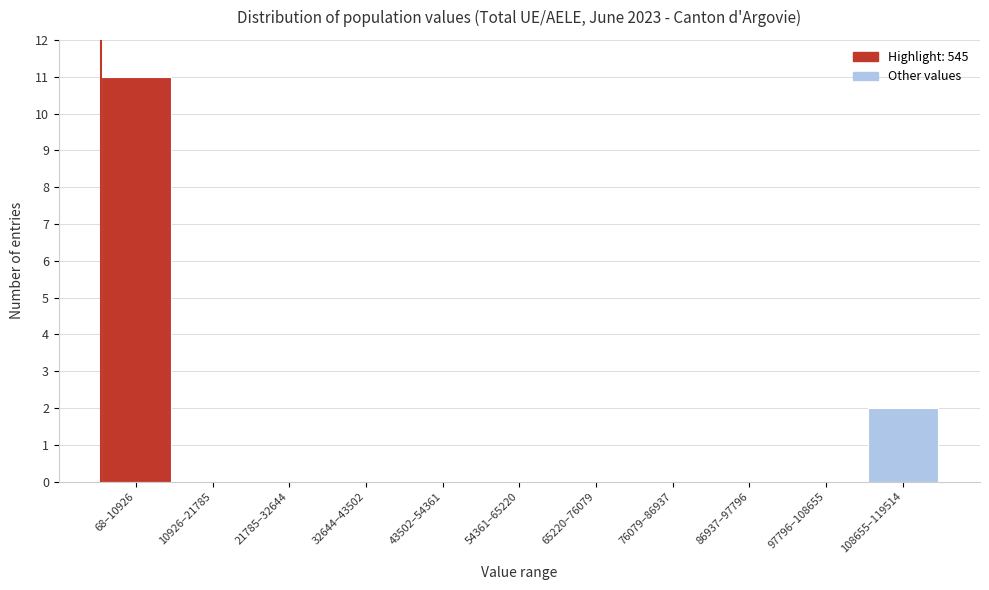

Reading left to right, list all the values displayed in this chart.

68–10926=11	10926–21785=0	21785–32644=0	32644–43502=0	43502–54361=0	54361–65220=0	65220–76079=0	76079–86937=0	86937–97796=0	97796–108655=0	108655–119514=2